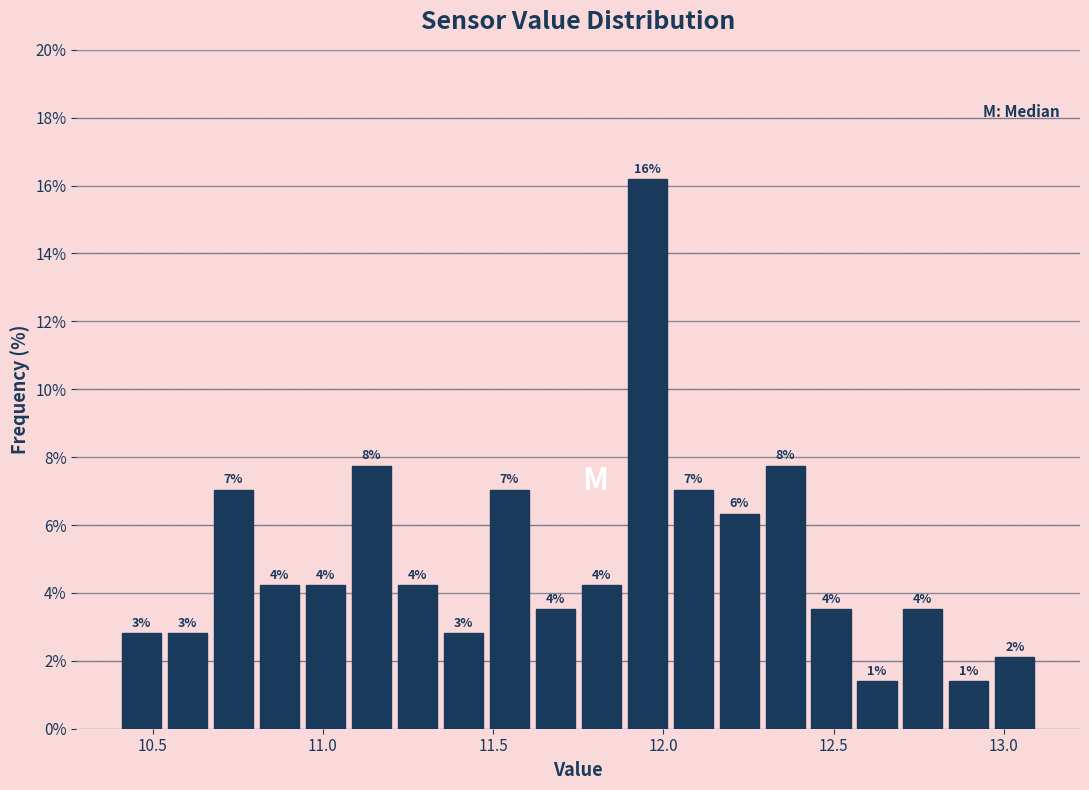

Around what value on the x-axis is the tallest bar? Give the approximate position of its centre, as read against the axis.

11.95